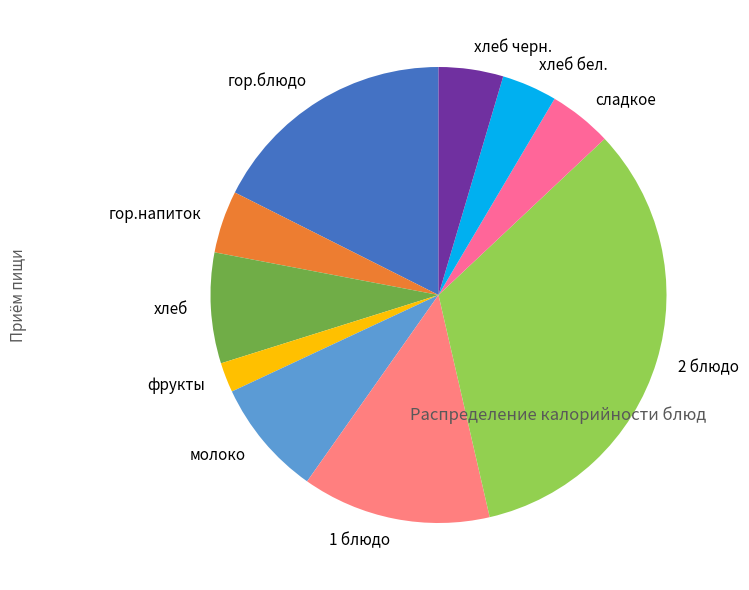

Is there any slice that represents more than half of the pie?

No